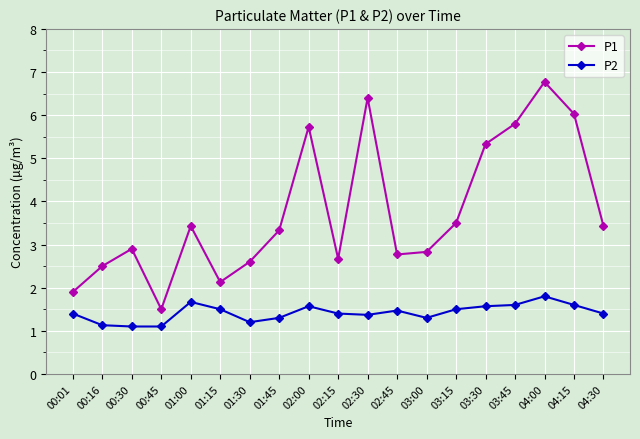

At 01:30, list the series in order from smallest to largest.

P2, P1